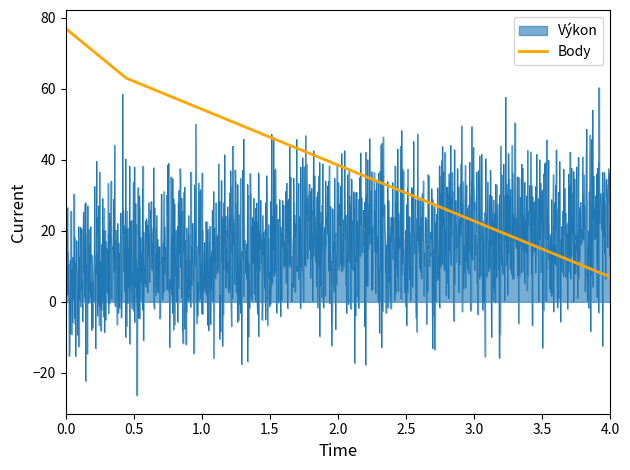

Which series has the widest spread of values?

Výkon